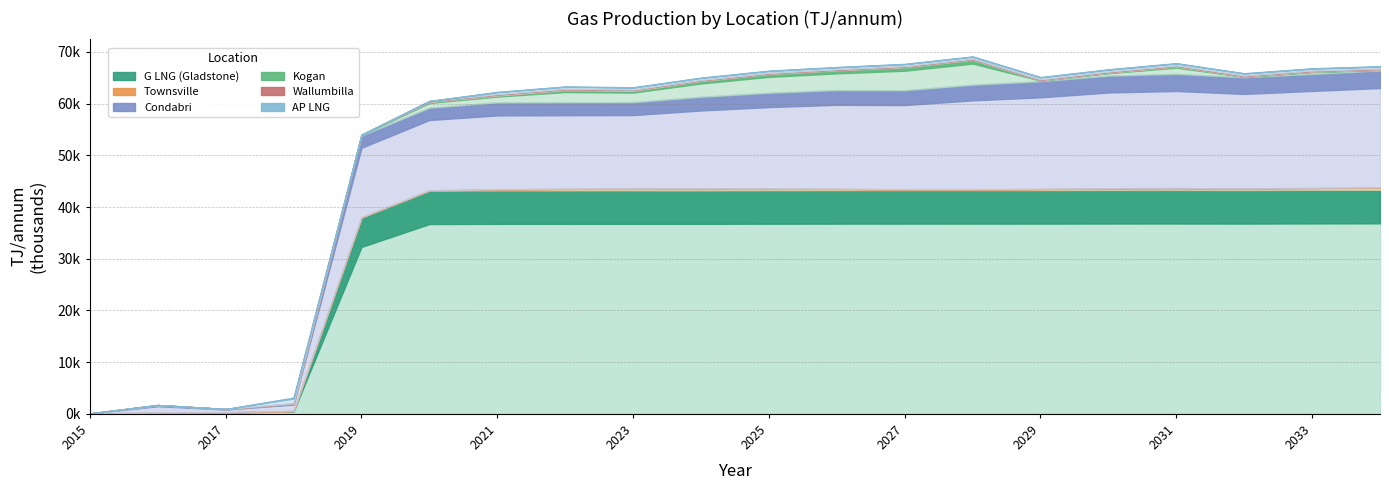

Rank the series at 2031 from lowest to highest value.

Wallumbilla, Townsville, AP LNG, Kogan, Condabri, G LNG (Gladstone)